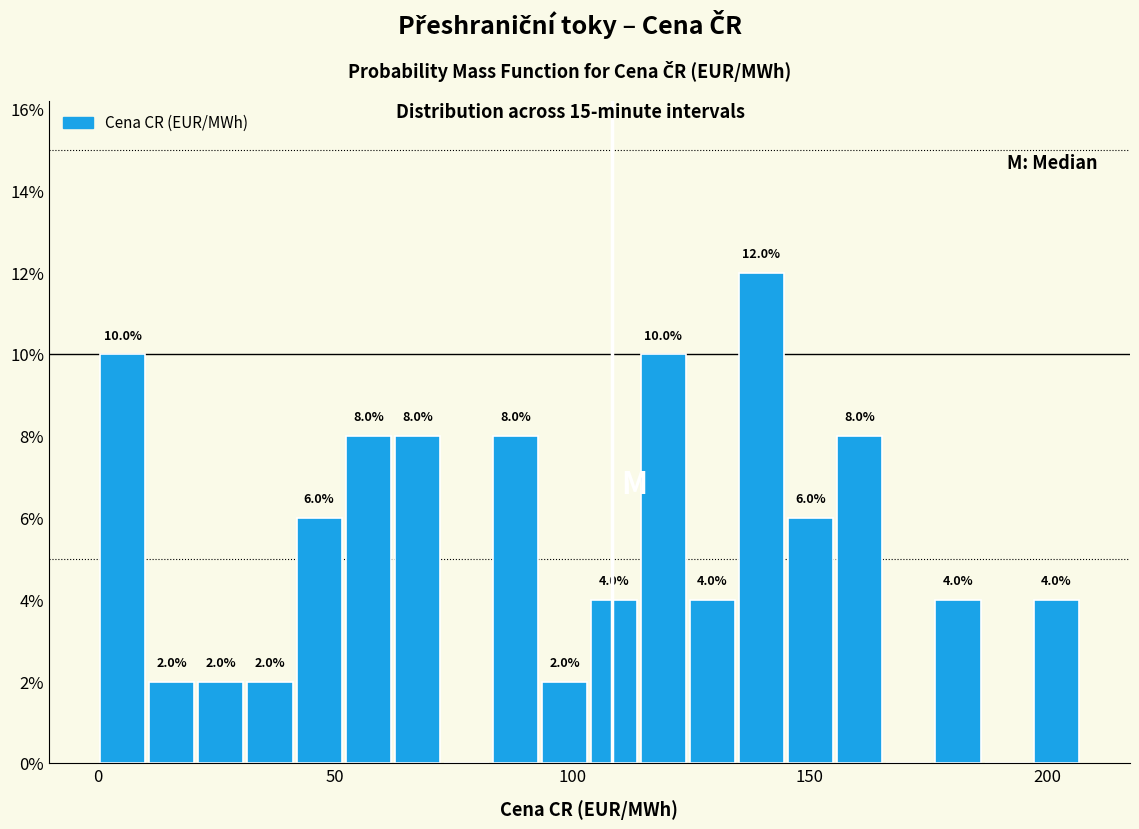

Around what value on the x-axis is the tallest bar? Give the approximate position of its centre, as read against the axis.

140